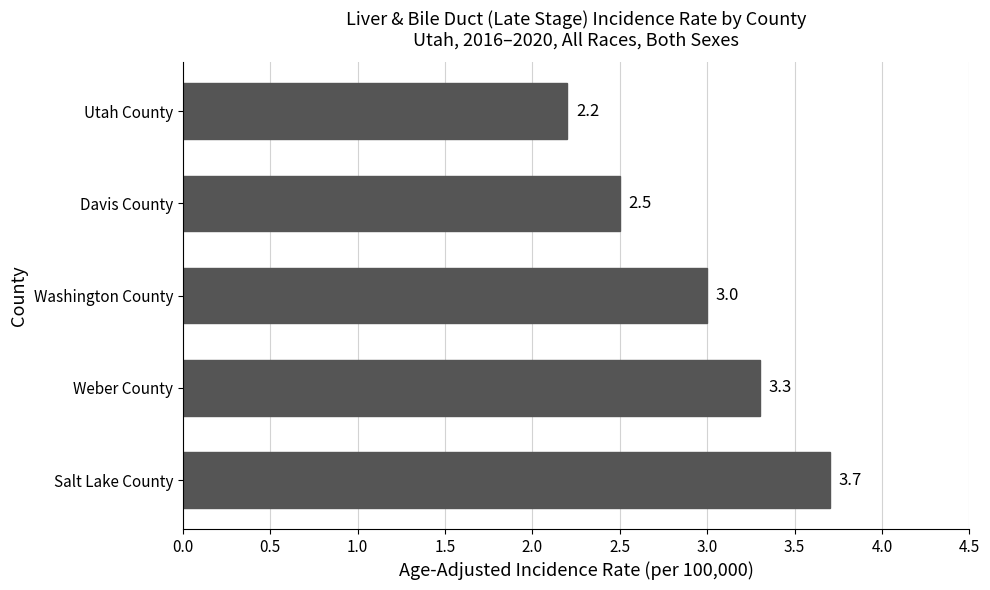

What position from the top is Weber County?

4